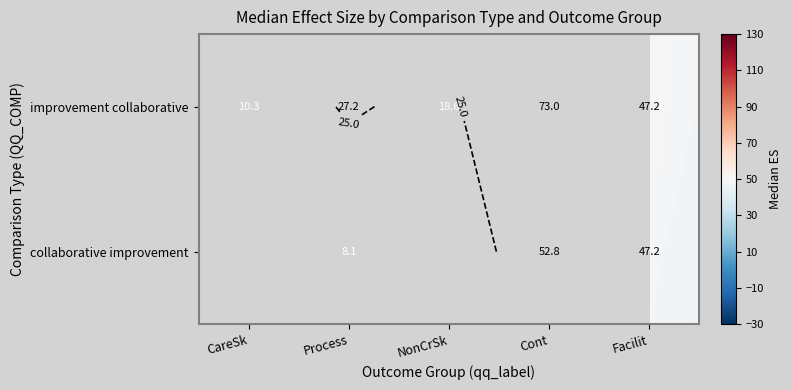

Which series has the largest total across all categories?

improvement collaborative